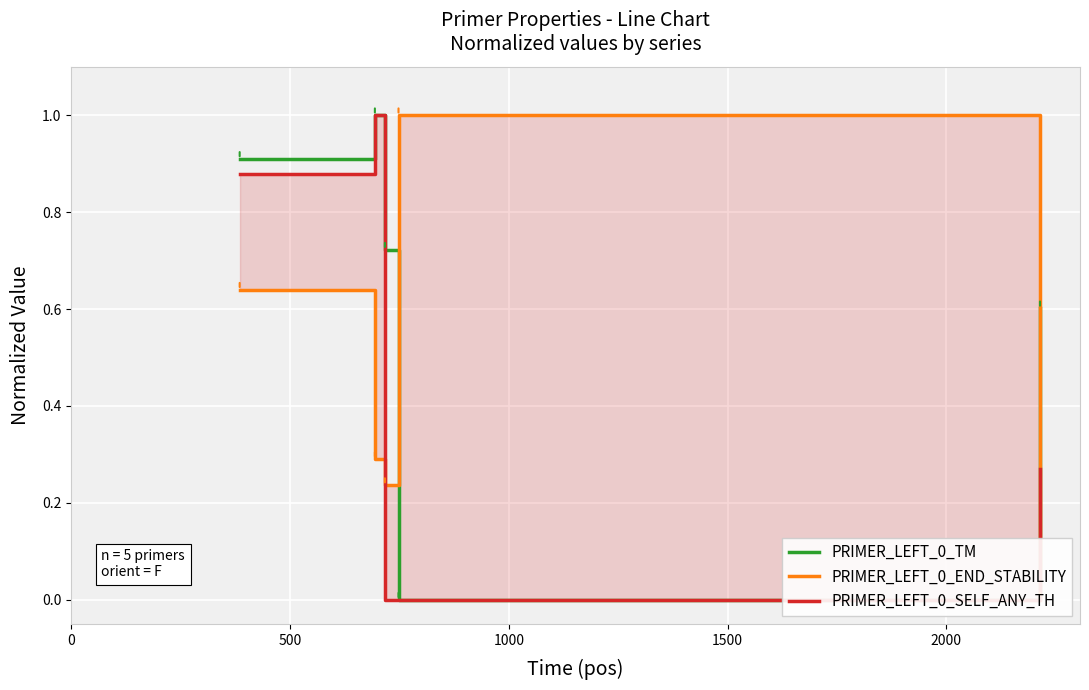

What is the sum of all PRIMER_LEFT_0_TM values?

3.2